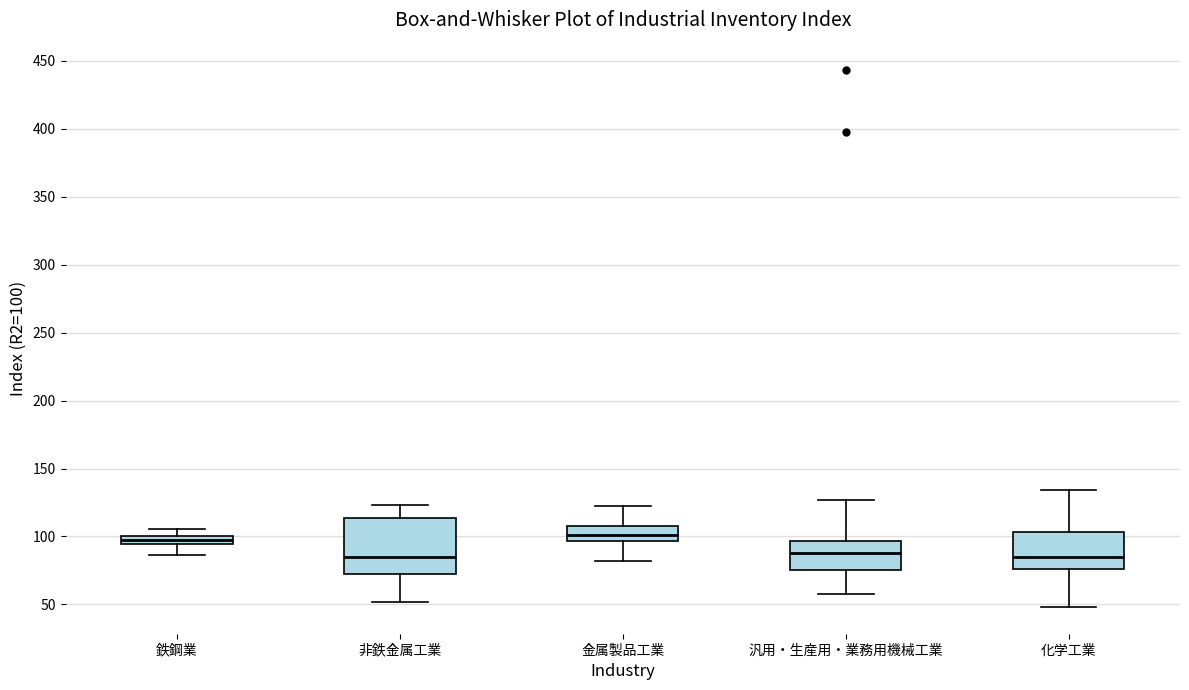

Comparing the boxes themselves (not the whiskers), which one is the tallest?

非鉄金属工業